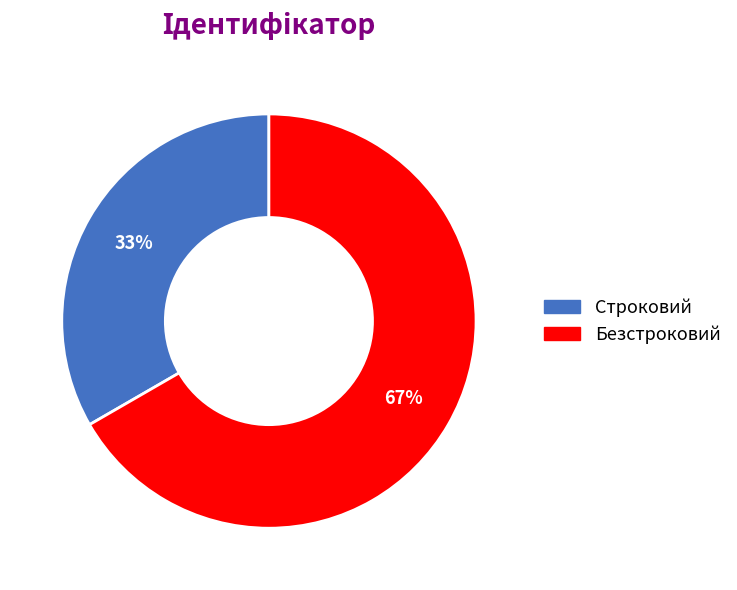

Does Безстроковий represent more than half of the total?

Yes